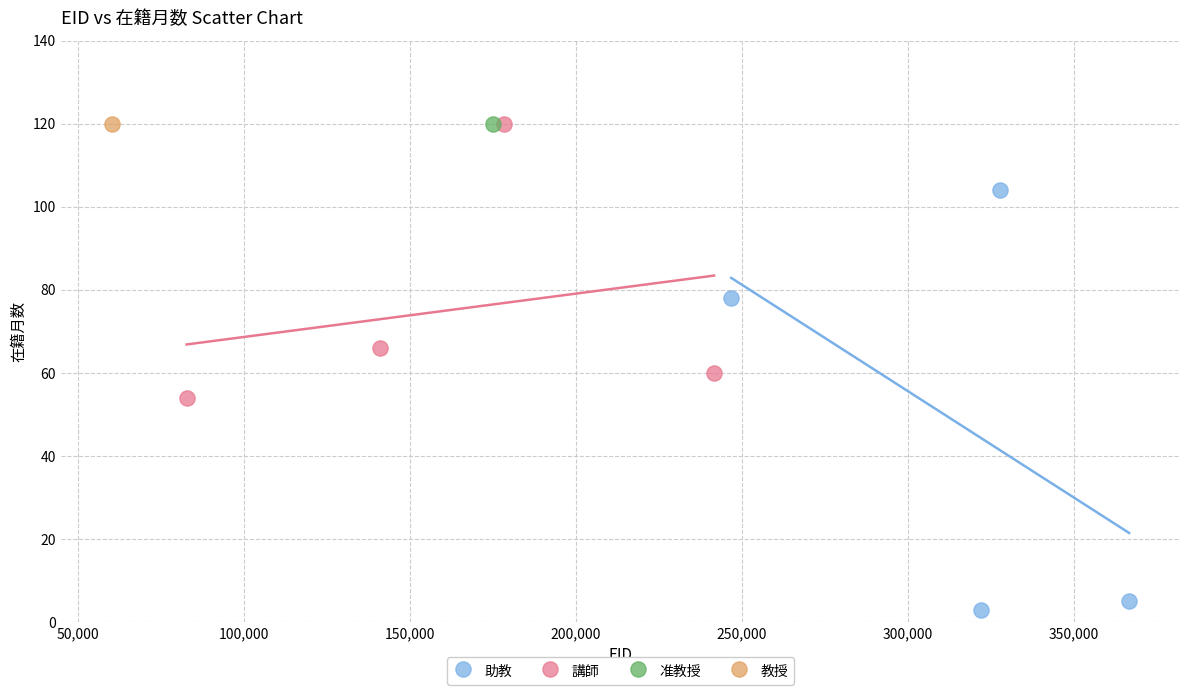

What are all the series names shown in the legend?

助教, 講師, 准教授, 教授